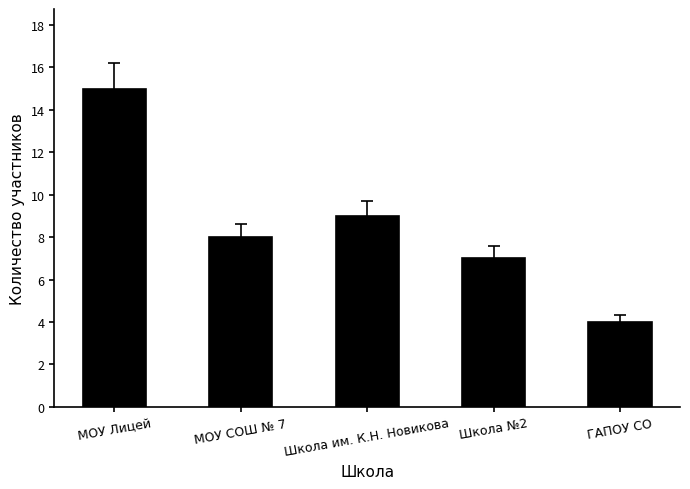

Reading left to right, transcribe all the data shown in this chart.

МОУ Лицей=15	МОУ СОШ № 7=8	Школа им. К.Н. Новикова=9	Школа №2=7	ГАПОУ СО=4